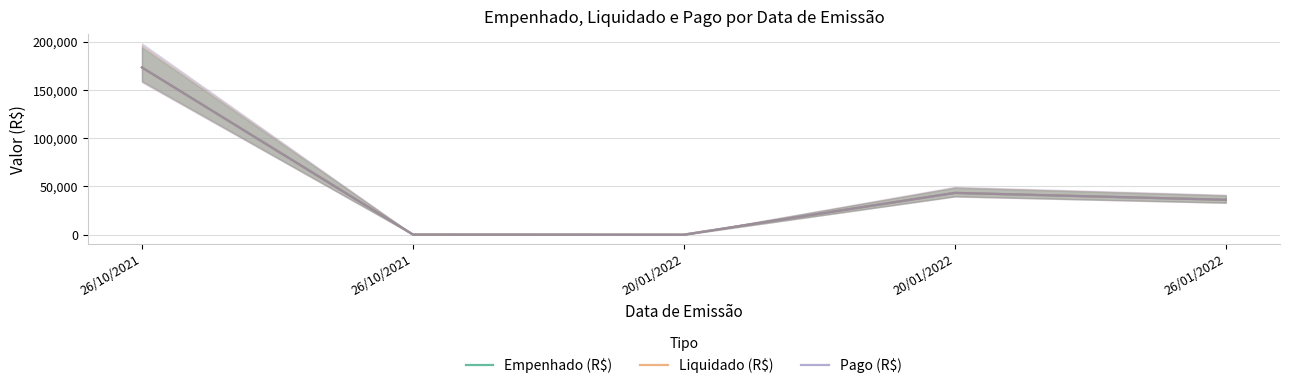

What is the sum of all Pago (R$) values?

253140.1